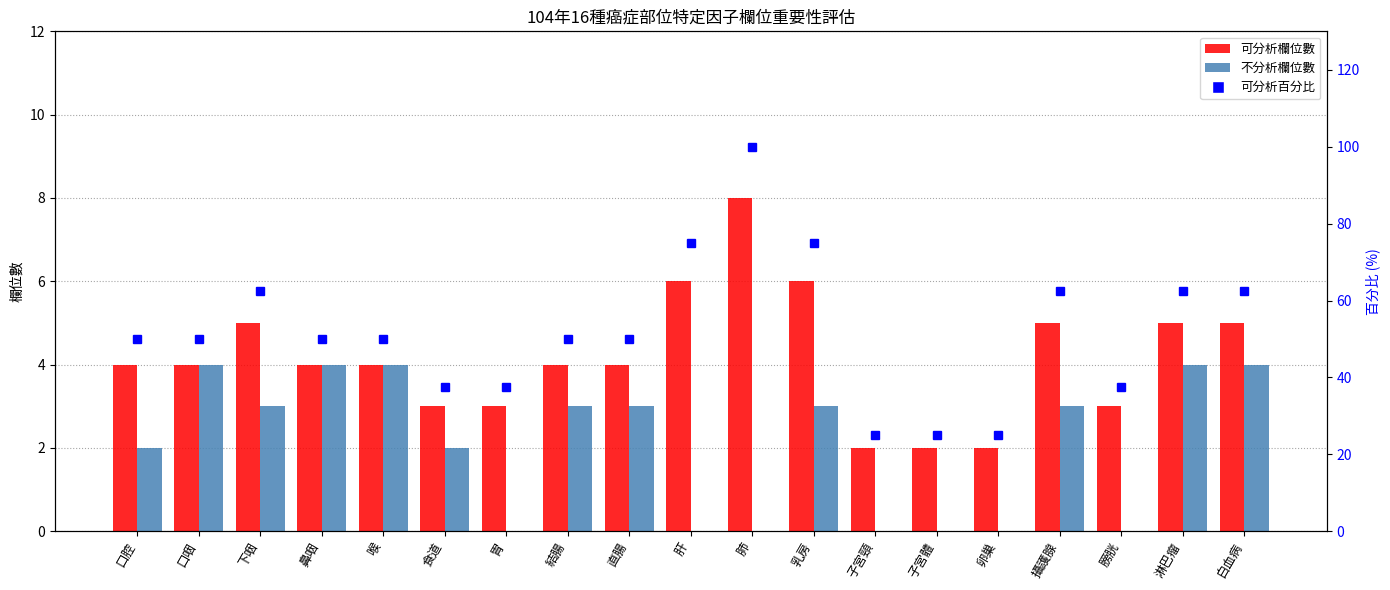

Between 下咽 and 卵巢, which series saw the biggest shift?

可分析百分比